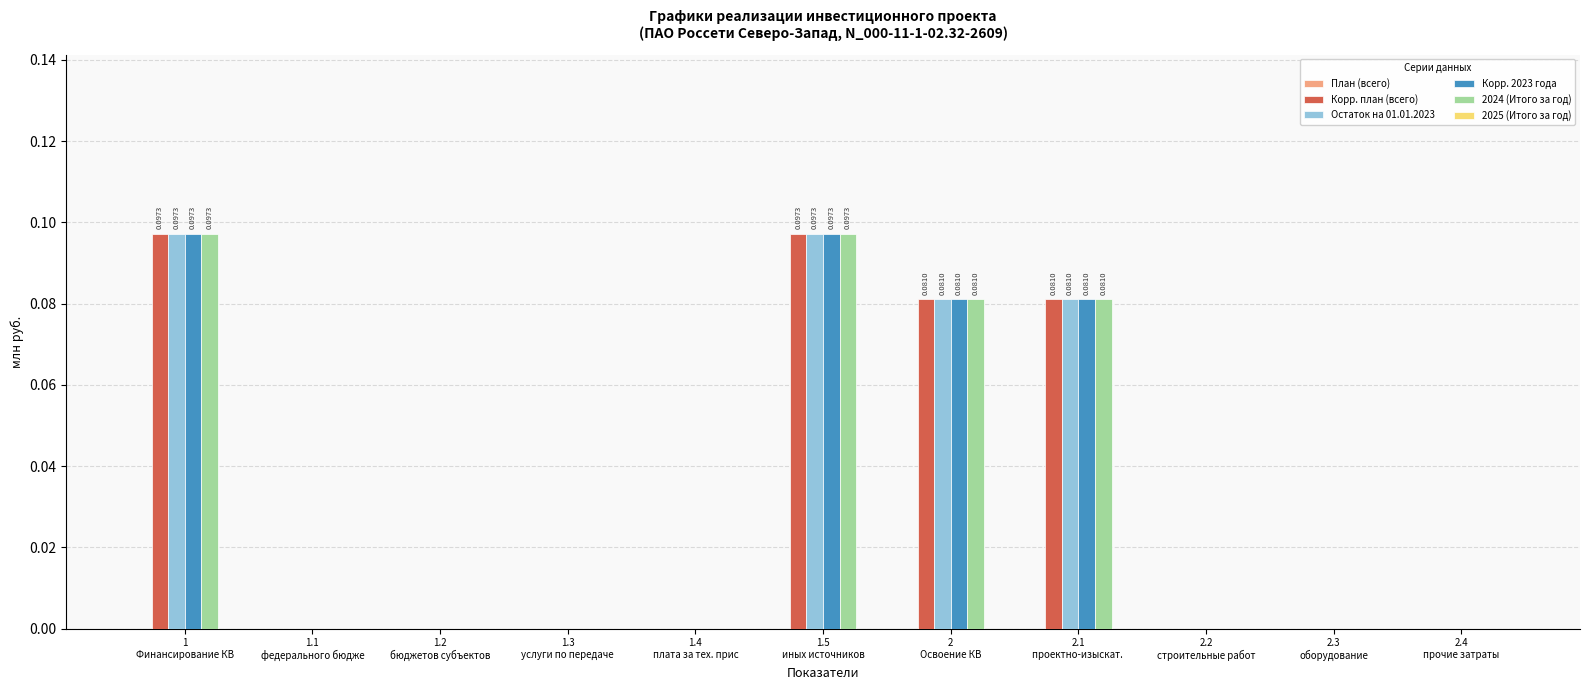

What is the sum of all Корр. план (всего) values?

0.4